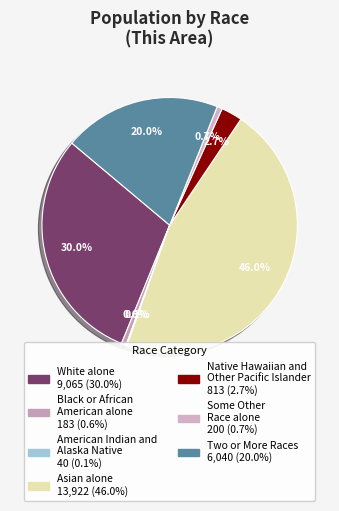

Is it true that American Indian and Alaska Native is 0% of the pie?

True